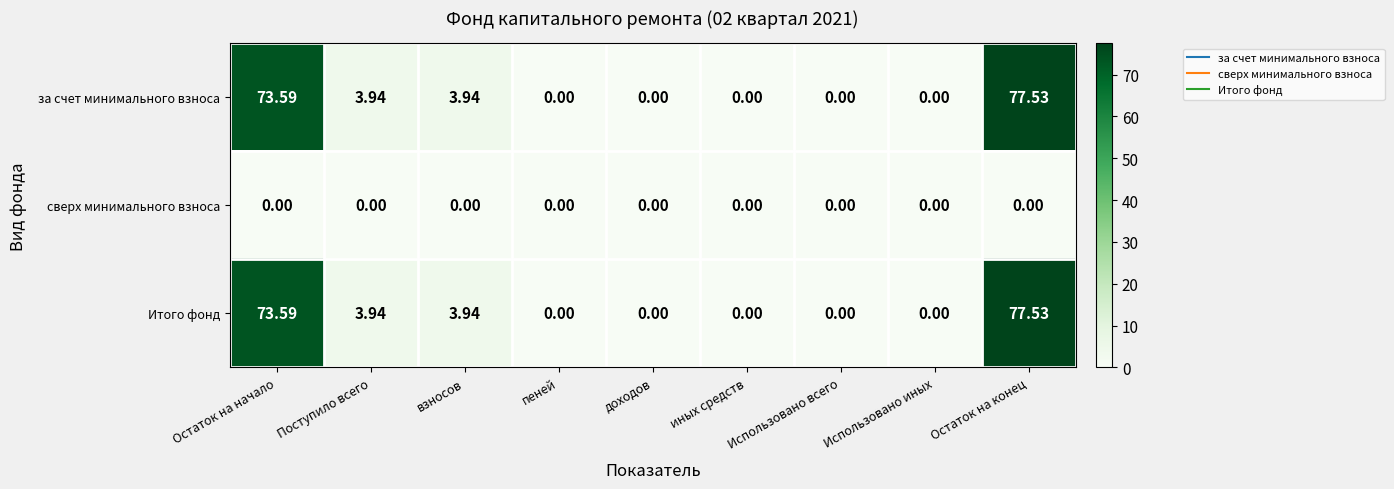

How many distinct data groups are displayed?

3